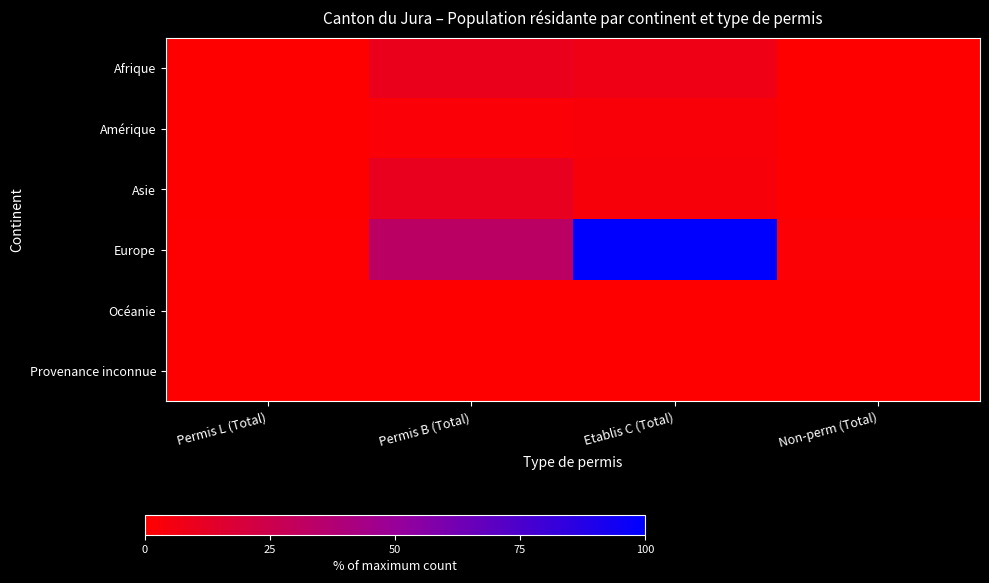

How many distinct data groups are displayed?

6